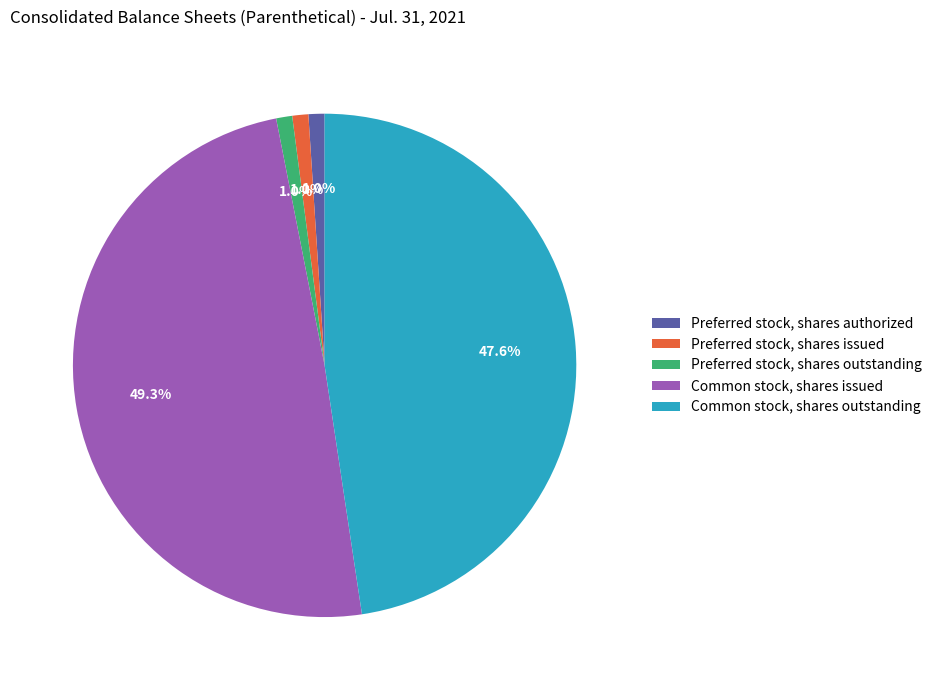

Is it true that Common stock, shares outstanding is 48% of the pie?

True